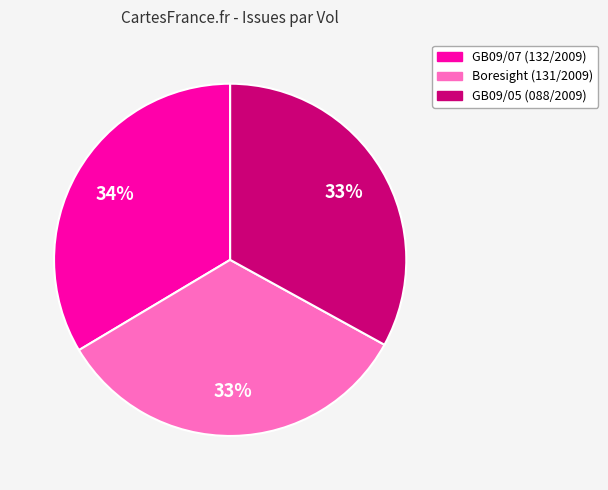

What percentage is the Boresight (131/2009) slice, to the nearest percent?

33%